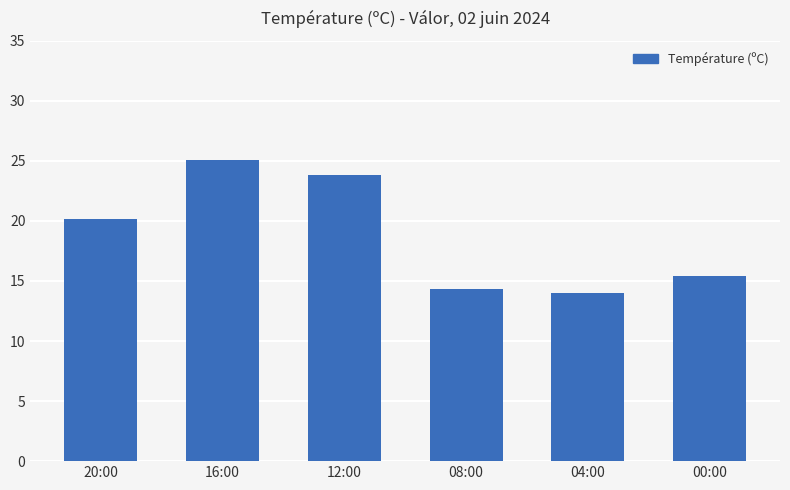

List the labels in order of value, smallest first.

04:00, 08:00, 00:00, 20:00, 12:00, 16:00